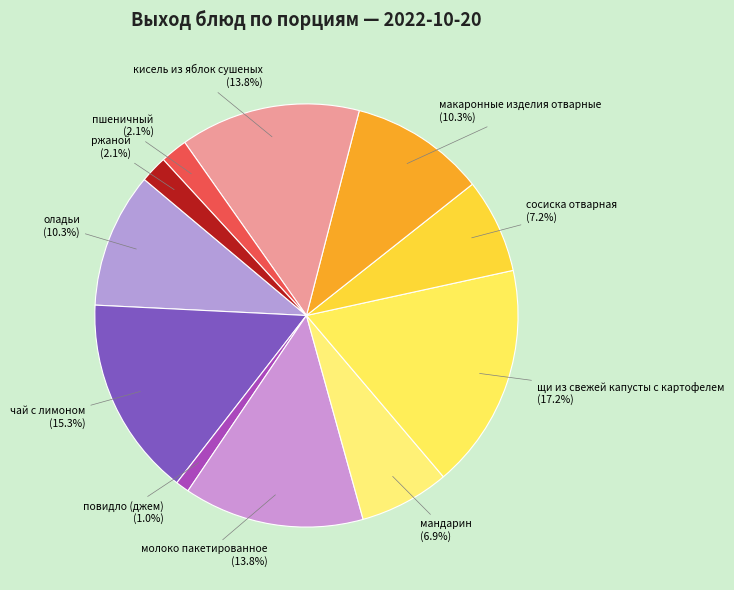

True or false: макаронные изделия отварные accounts for 10% of the total.

True